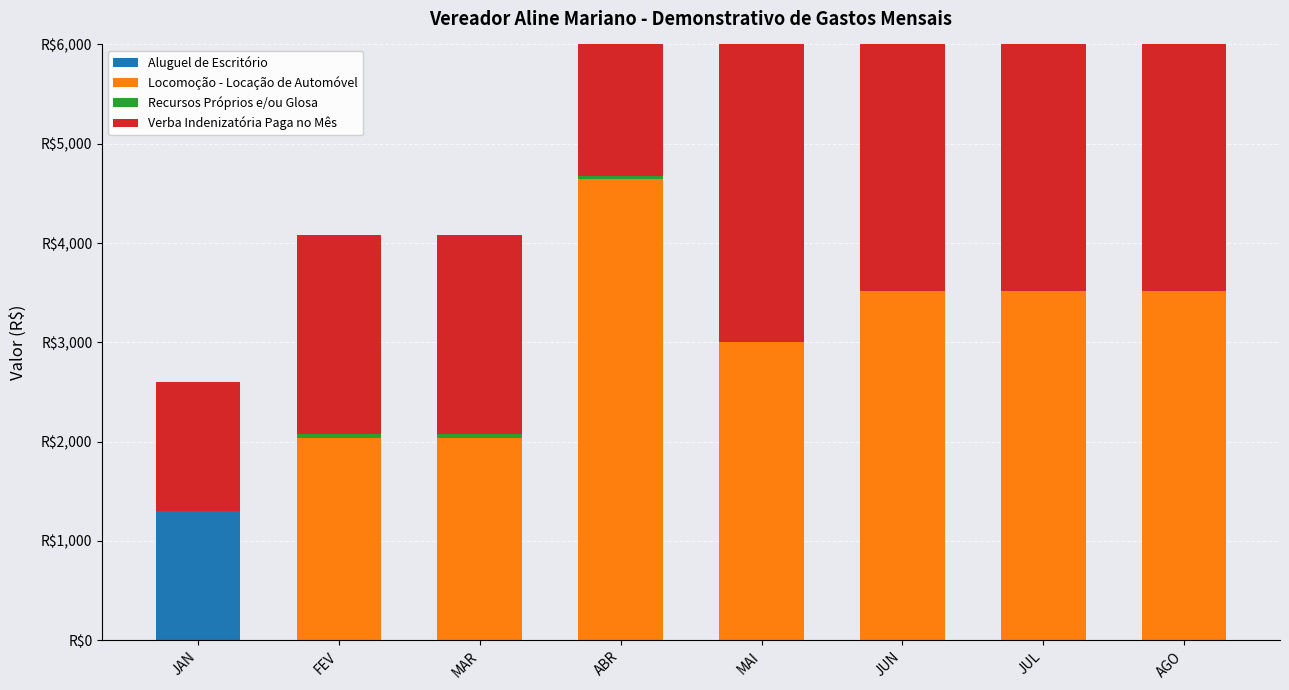

Between JUN and JUL, which series saw the biggest shift?

Aluguel de Escritório